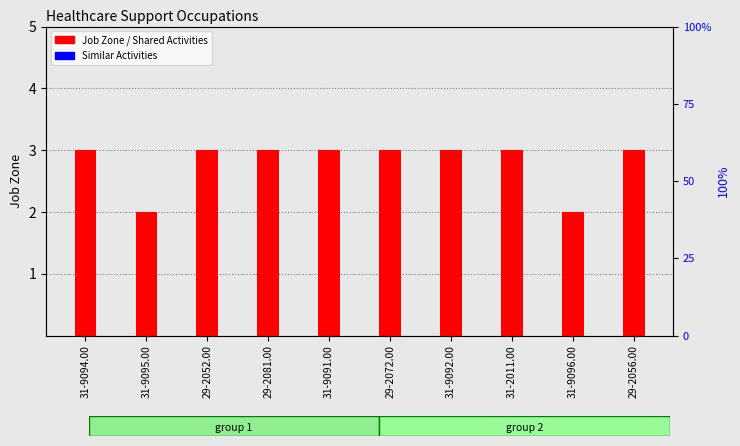

What is the highest value of the Job Zone series?

3